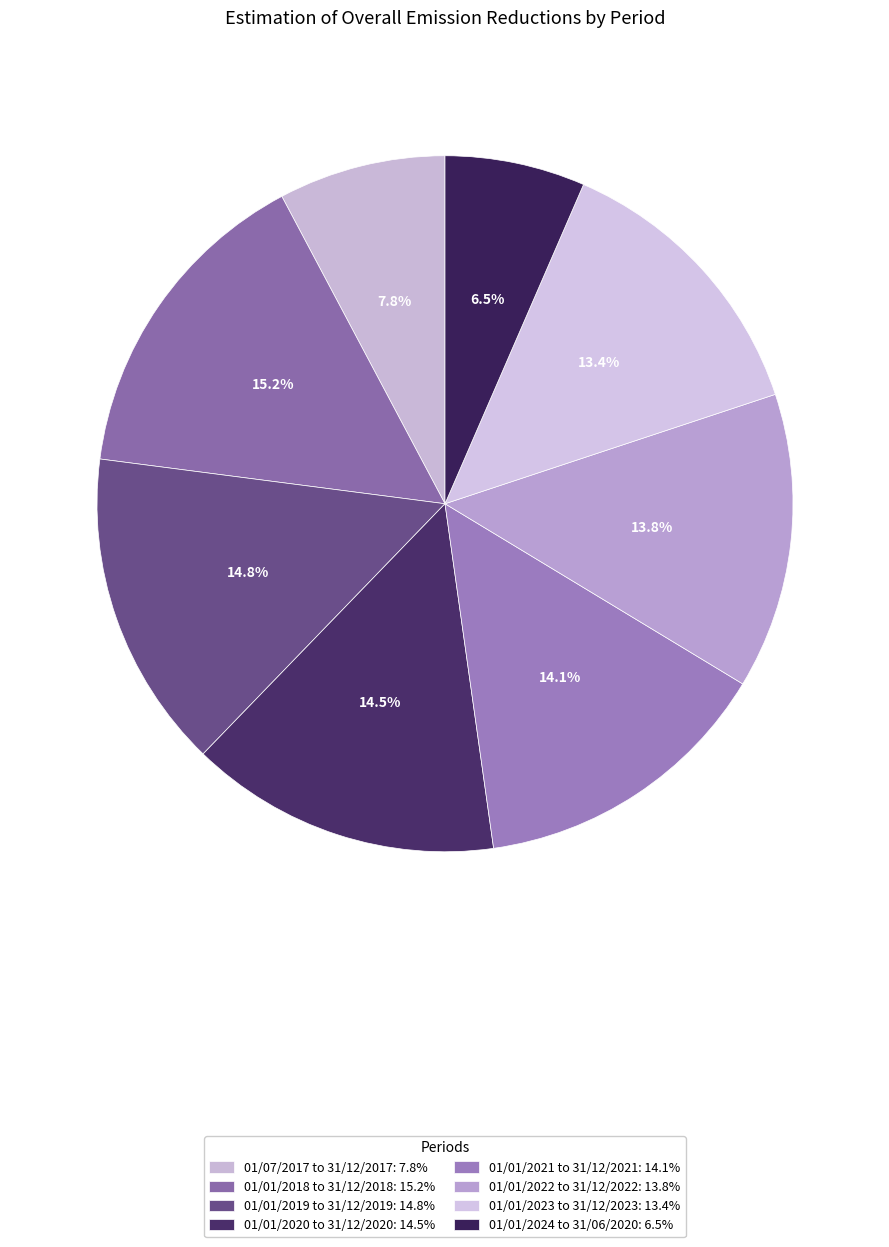

How many slices are in this pie chart?

8